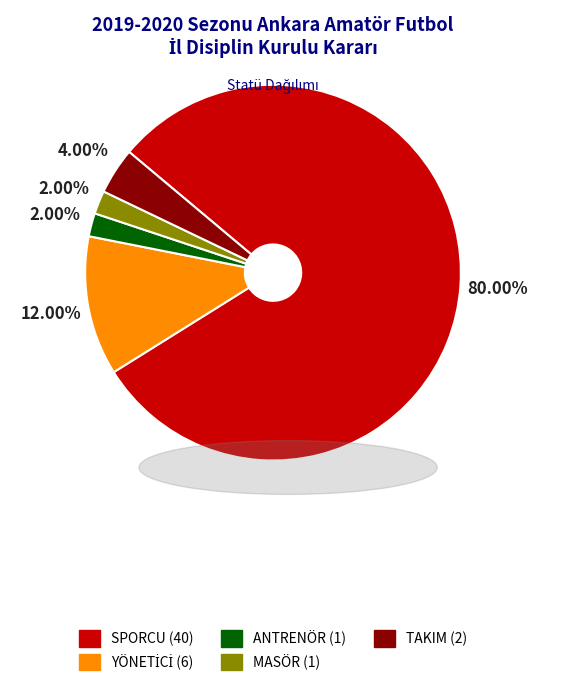

How many slices are in this pie chart?

5